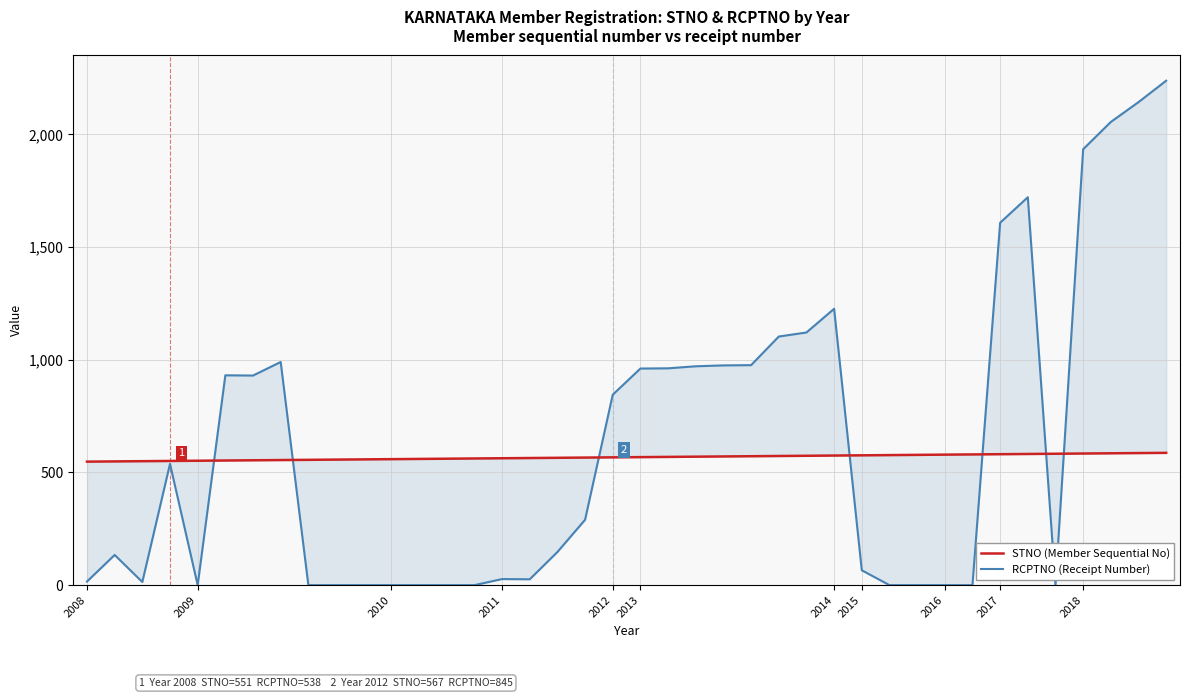

List the series in order of their peak value, lowest first.

STNO (Member Sequential No), RCPTNO (Receipt Number)